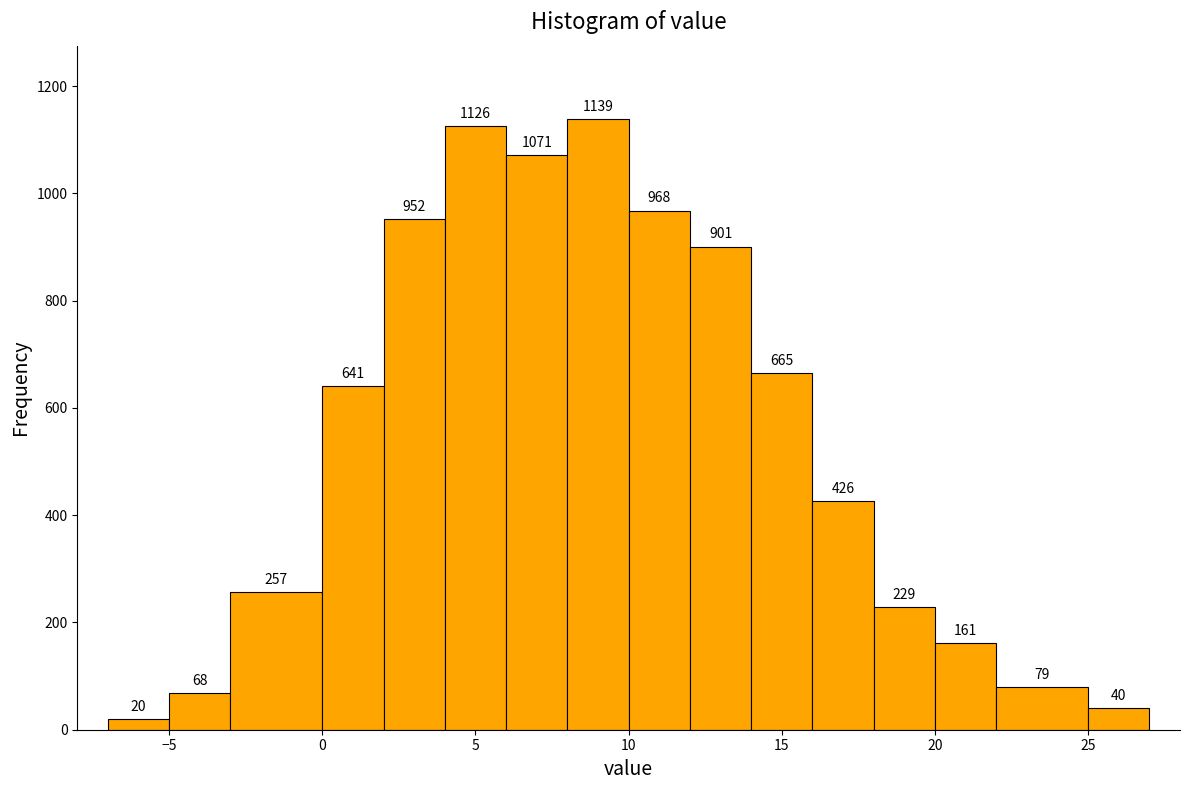

Reading left to right, list every bar in this chart as the range it spans on the x-axis followed by its height.

-7 to -5: 20
-5 to -3: 68
-3 to 0: 257
0 to 2: 641
2 to 4: 952
4 to 6: 1126
6 to 8: 1071
8 to 10: 1139
10 to 12: 968
12 to 14: 901
14 to 16: 665
16 to 18: 426
18 to 20: 229
20 to 22: 161
22 to 25: 79
25 to 27: 40